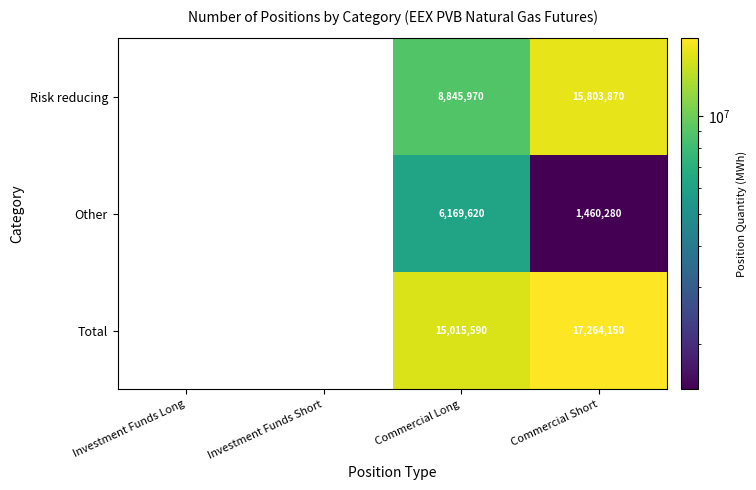

At which category is the sum across all series the highest?

Commercial Short